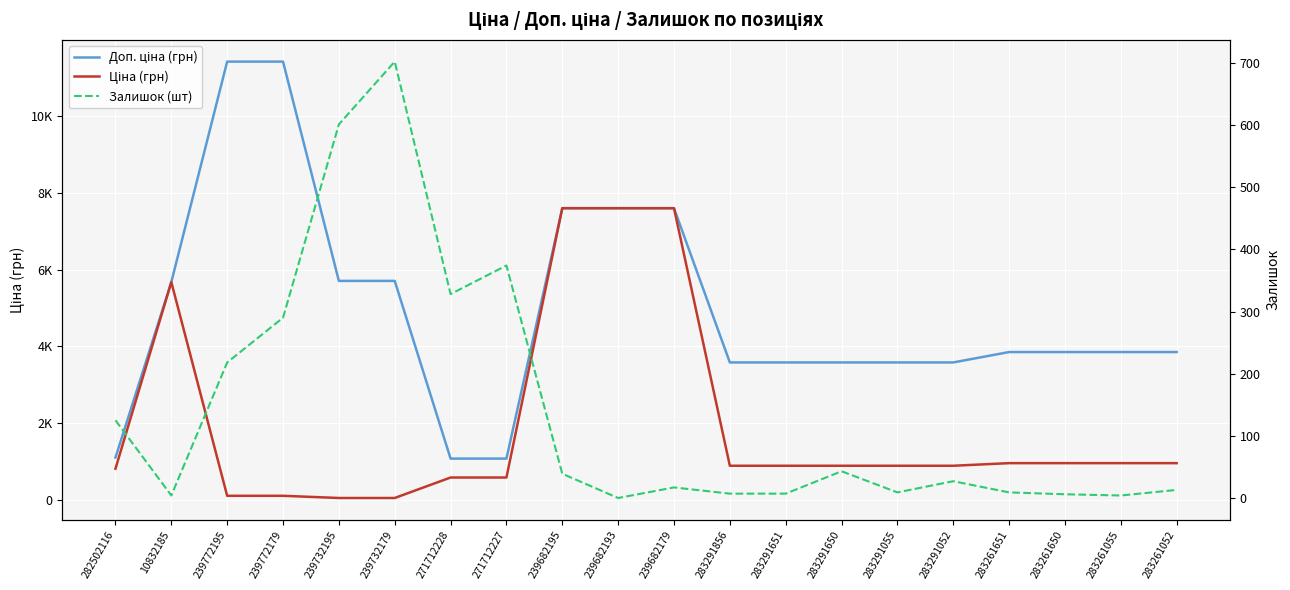

List the labels in order of Ціна (грн) value, smallest first.

239732195, 239732179, 239772195, 239772179, 271712228, 271712227, 282502116, 283291856, 283291651, 283291650, 283291055, 283291052, 283261651, 283261650, 283261055, 283261052, 10832185, 239682195, 239682193, 239682179